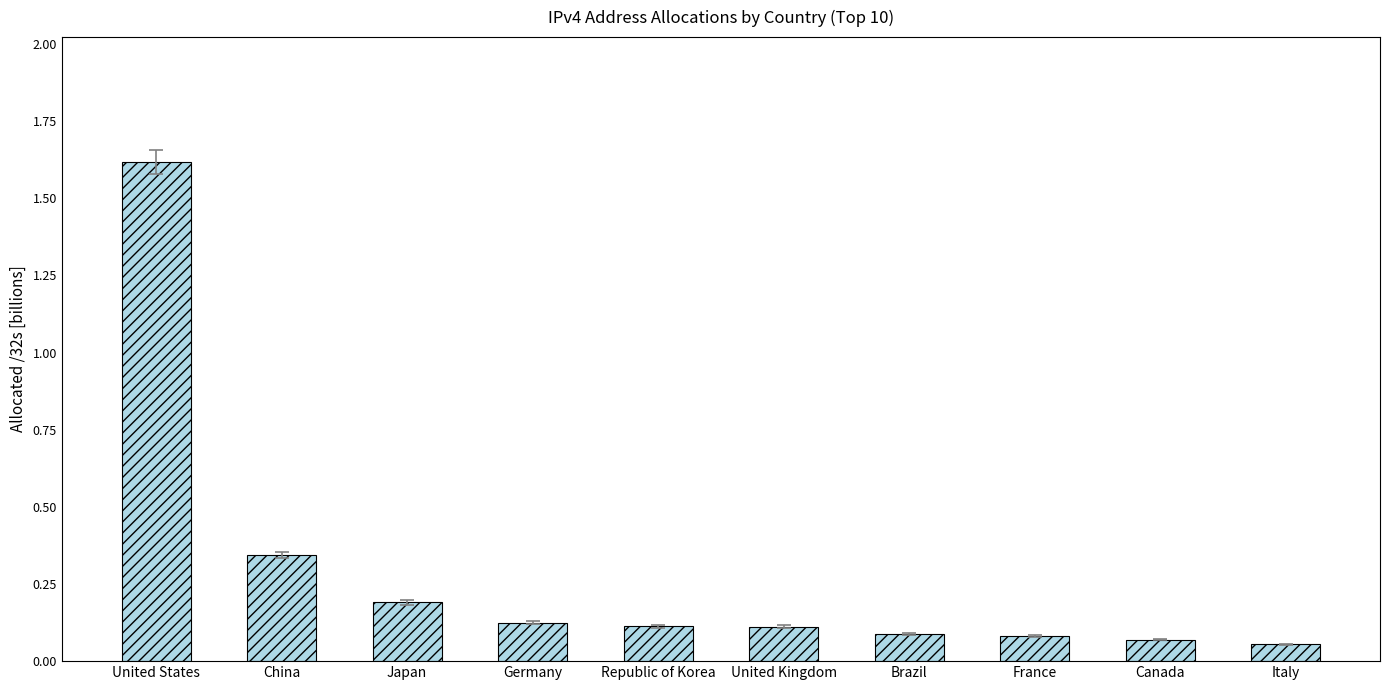

Which category has the highest value across all series?

United States